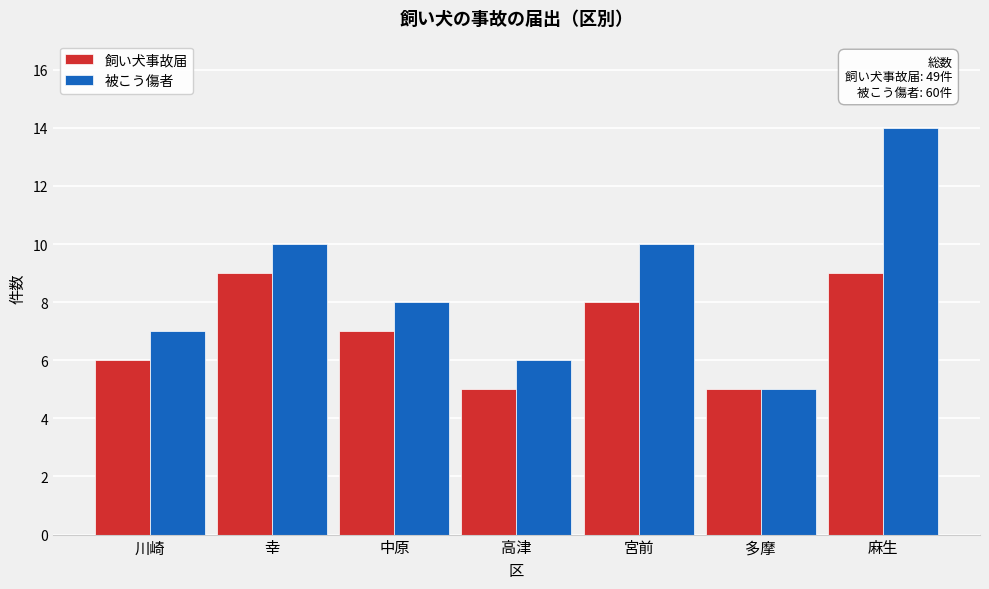

Reading right to left, what are all the values shown in this chart?

飼い犬事故届: 麻生=9	多摩=5	宮前=8	高津=5	中原=7	幸=9	川崎=6
被こう傷者: 麻生=14	多摩=5	宮前=10	高津=6	中原=8	幸=10	川崎=7